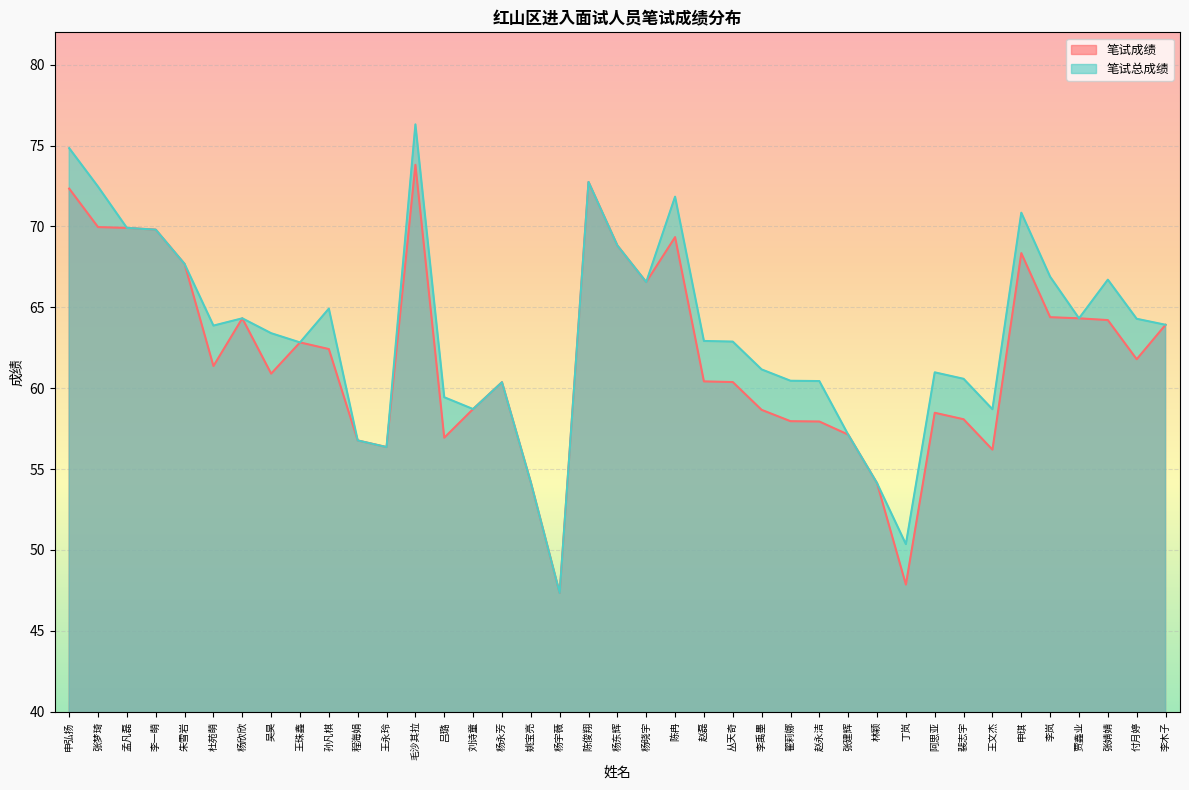

Reading left to right, extract all data points from this chart.

笔试成绩: 72.3	70.0	69.9	69.8	67.7	61.4	64.3	60.9	62.8	62.4	56.8	56.4	73.8	56.9	58.7	60.4	54.2	47.3	72.8	68.8	66.6	69.3	60.4	60.4	58.7	58.0	57.9	57.1	54.1	47.9	58.5	58.1	56.2	68.3	64.4	64.3	64.2	61.8	63.9
笔试总成绩: 74.8	72.5	69.9	69.8	67.7	63.9	64.3	63.4	62.8	64.9	56.8	56.4	76.3	59.4	58.7	60.4	54.2	47.3	72.8	68.8	66.6	71.8	62.9	62.9	61.2	60.5	60.4	57.1	54.1	50.4	61.0	60.6	58.7	70.8	66.9	64.3	66.7	64.3	63.9